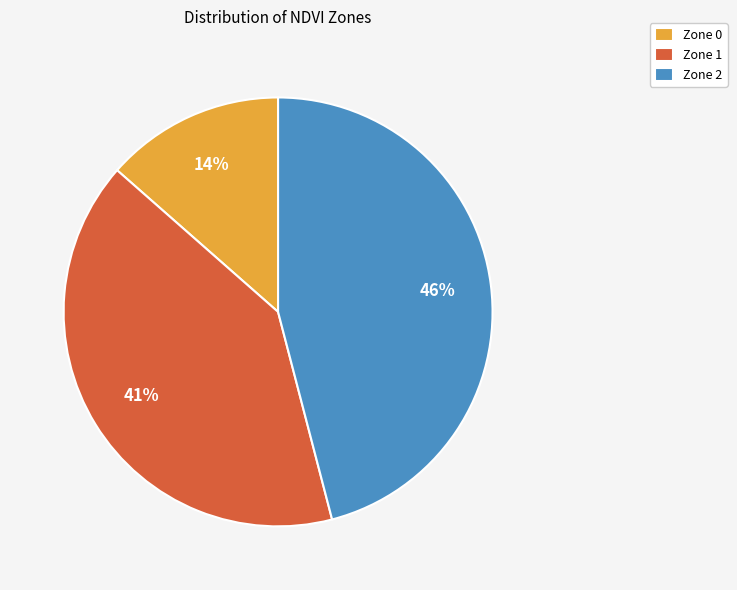

To the nearest percent, what is the combined percentage of Zone 2 and Zone 1?

86%